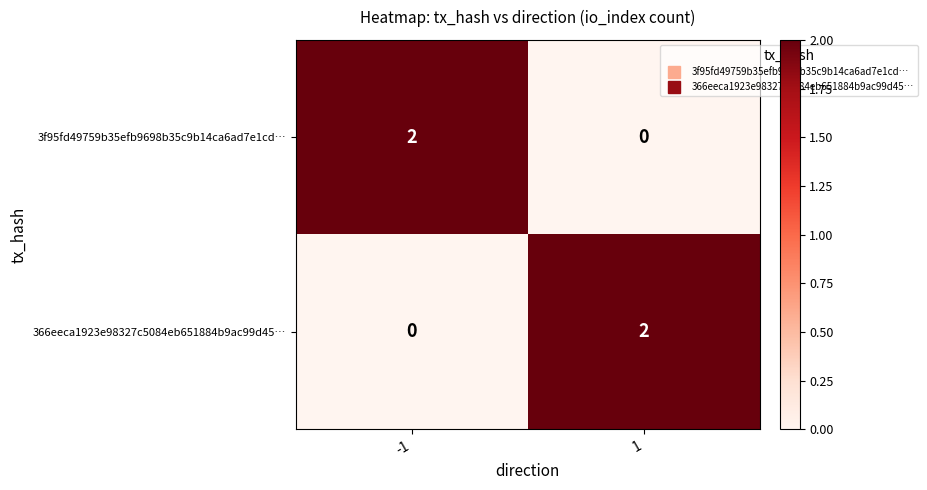

At 1, list the series in order from largest to smallest.

366eeca1923e98327c5084eb651884b9ac99d45…, 3f95fd49759b35efb9698b35c9b14ca6ad7e1cd…